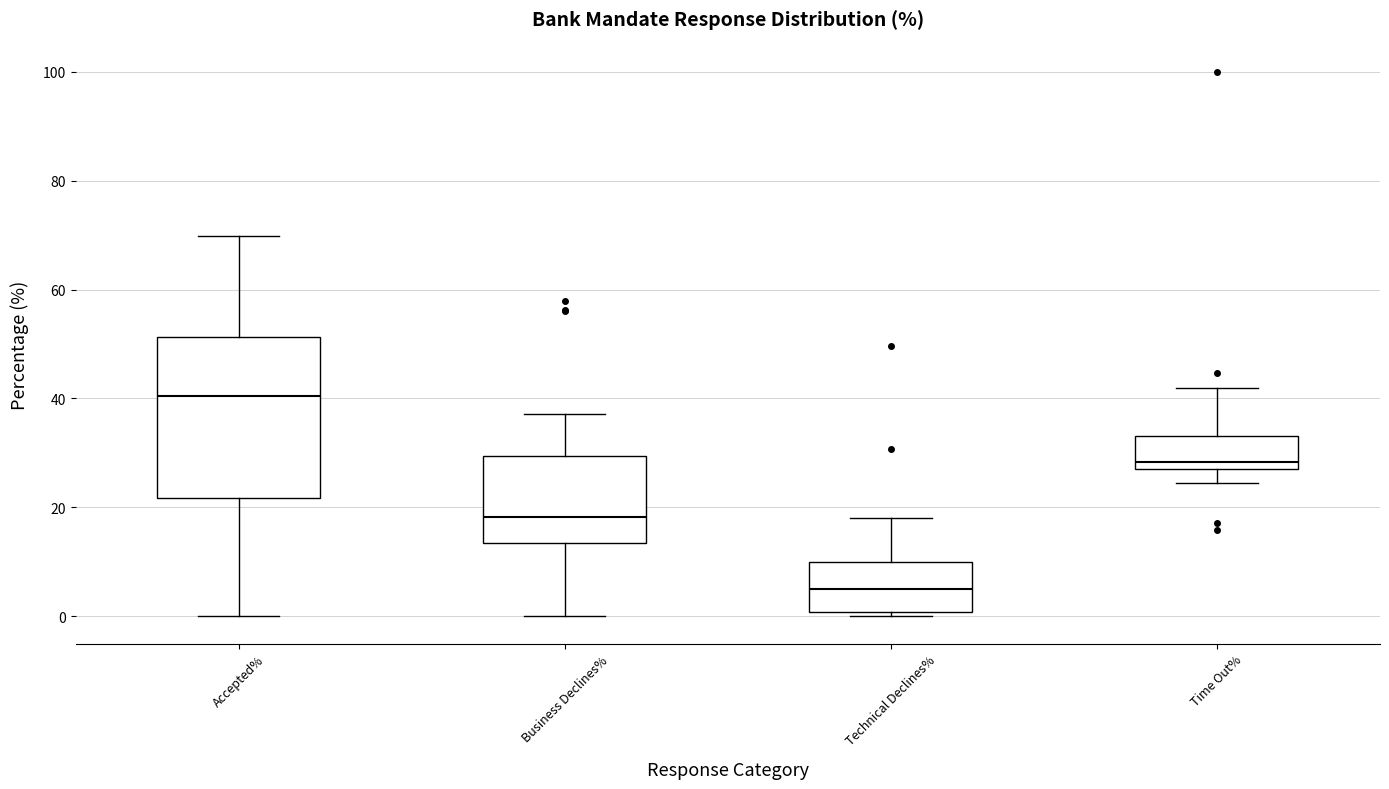

Where is the upper edge of the box for Technical Declines% on the y-axis? The values are not printed on the chart, so give them approximately, as read against the axis.

10